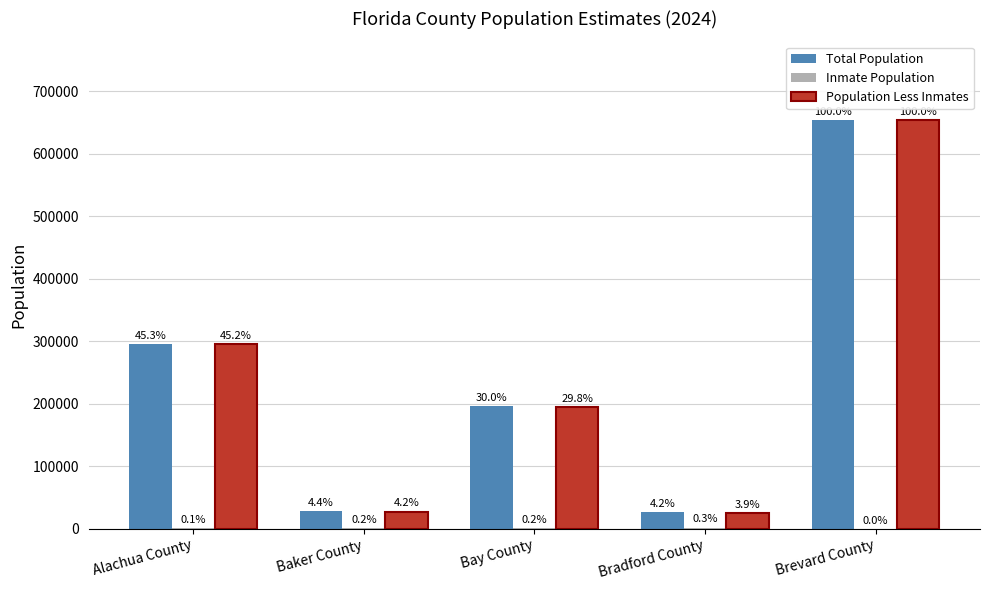

Which label corresponds to the largest value in the chart?

Brevard County